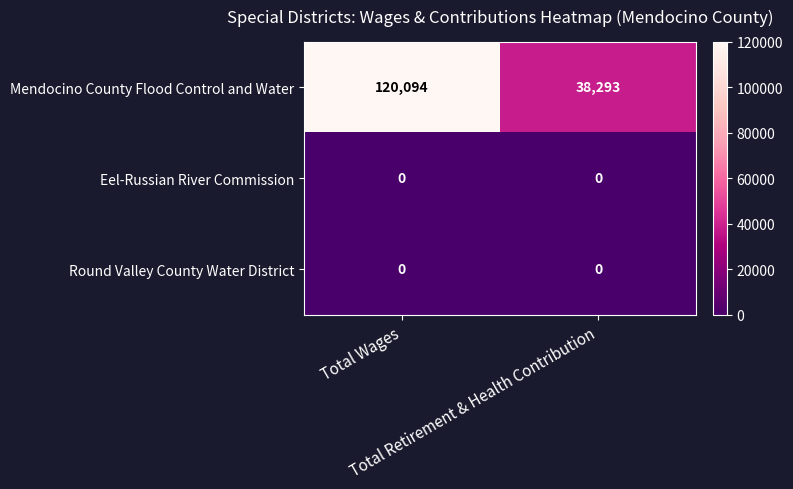

What is the greatest value displayed?

120094